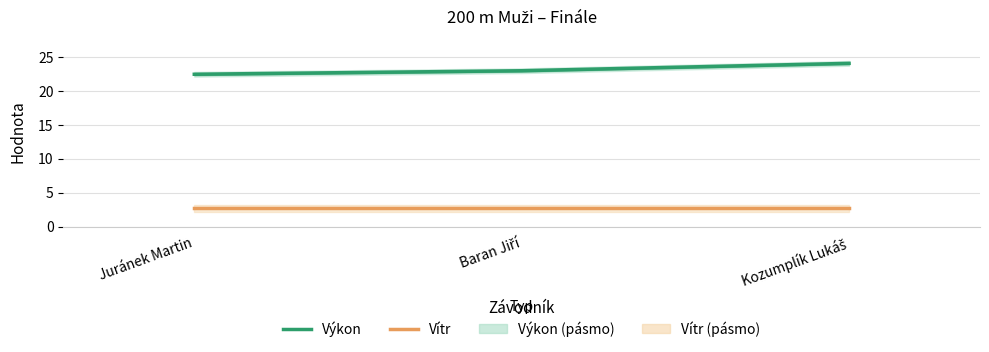

What is the average value of the Výkon series?

23.2